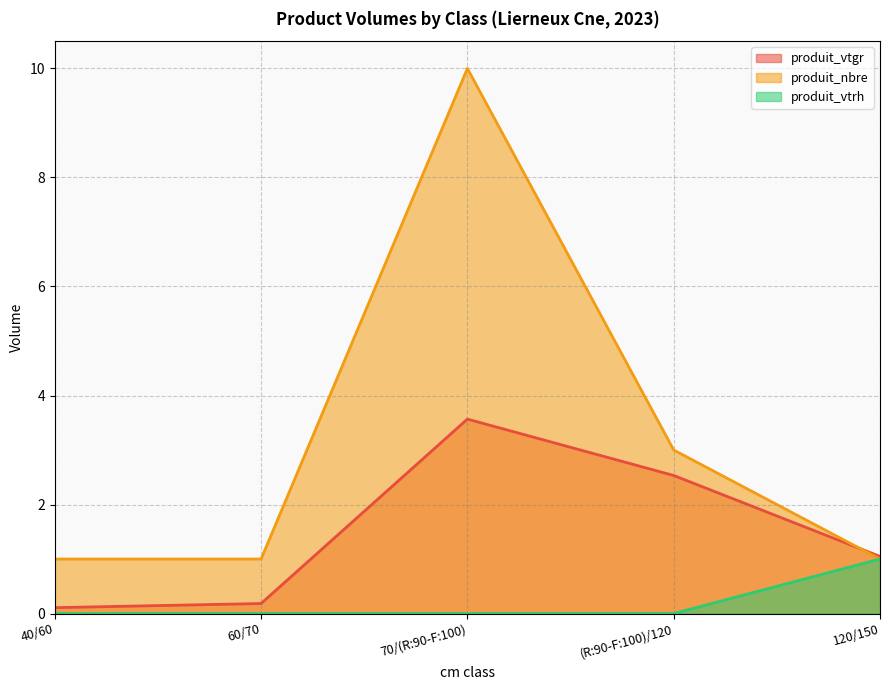

Count the number of categories in the chart.

5